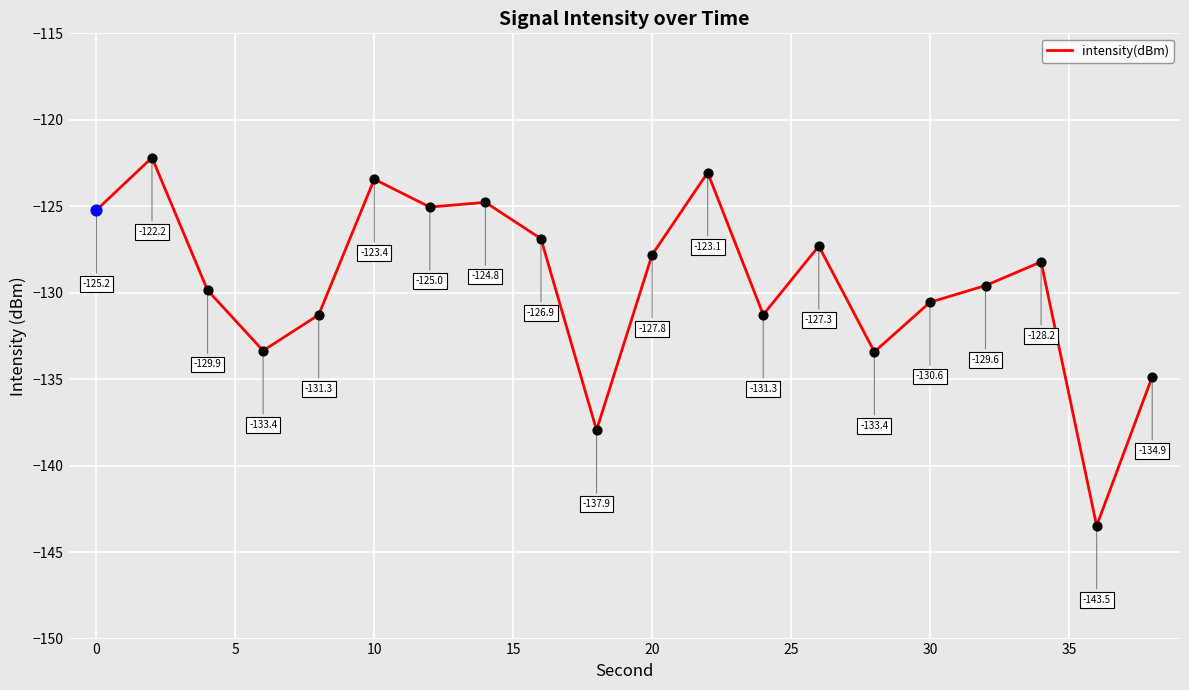

What is the smallest value displayed?

-143.5